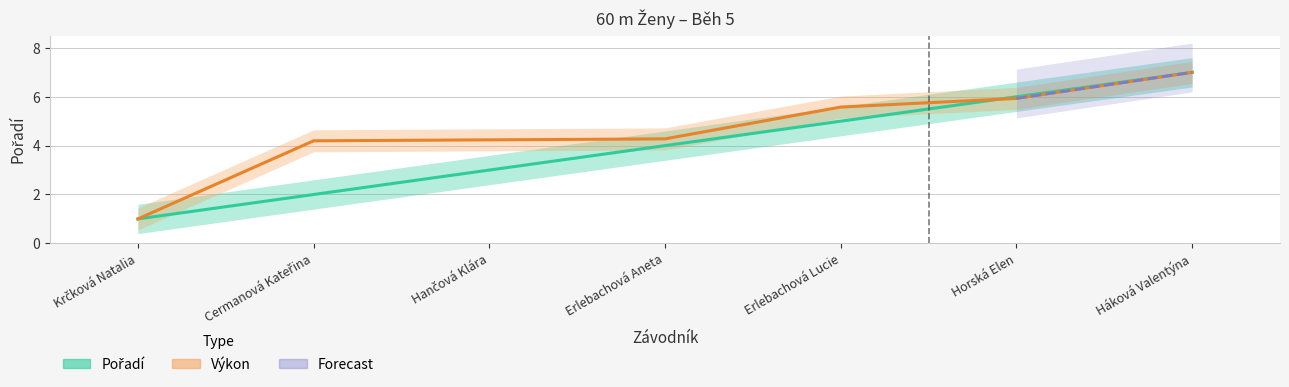

What is the sum of all Výkon values?

32.2